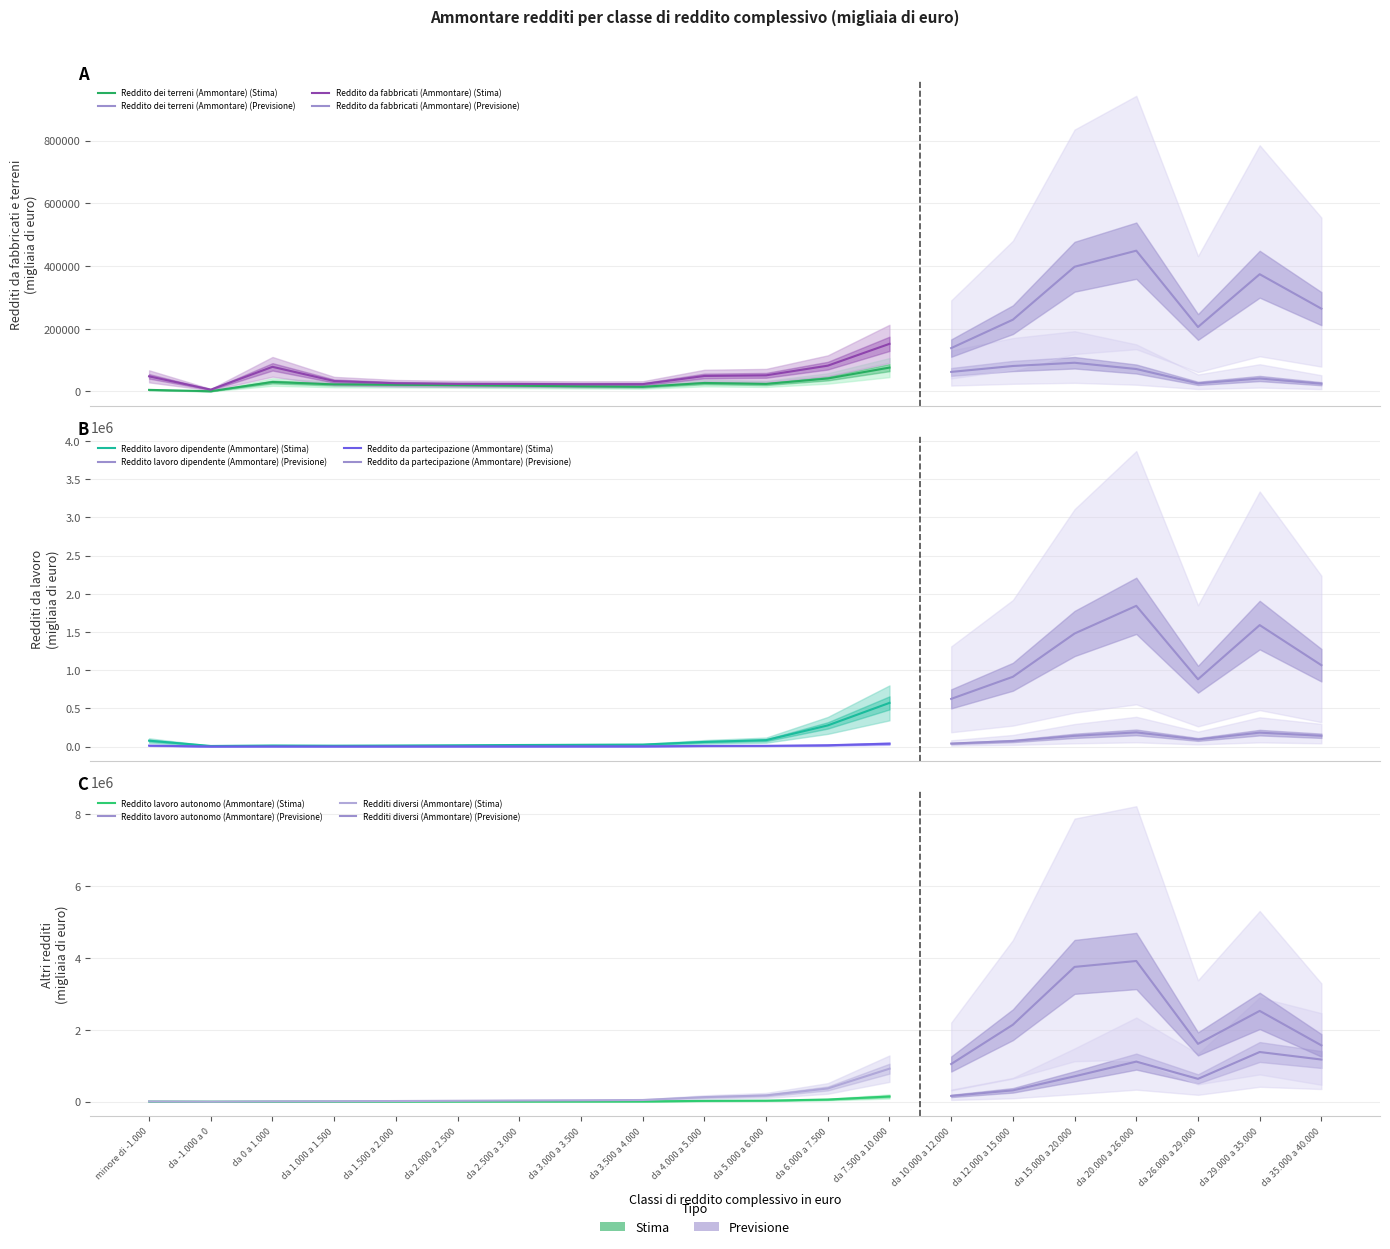

True or false: Redditi diversi (Ammontare) and Reddito lavoro dipendente (Ammontare) cross at least once.

True